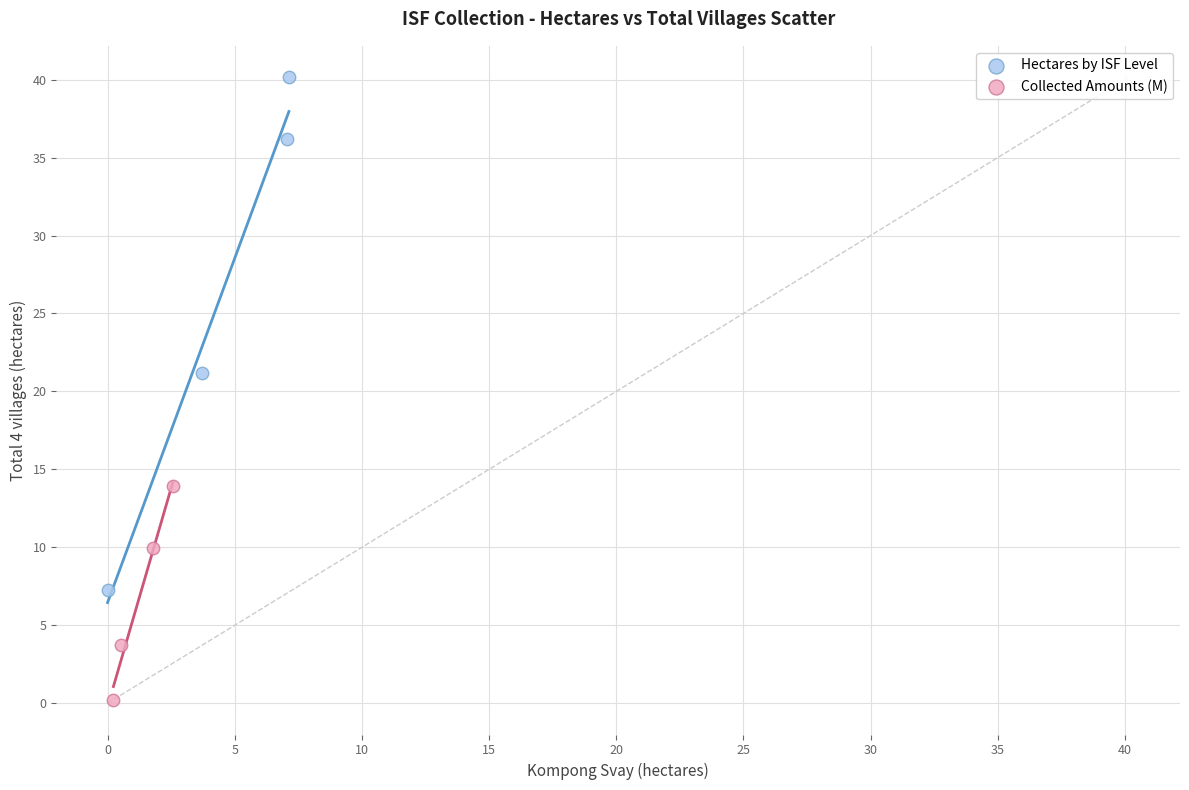

What are all the series names shown in the legend?

Hectares by ISF Level, Collected Amounts (M)